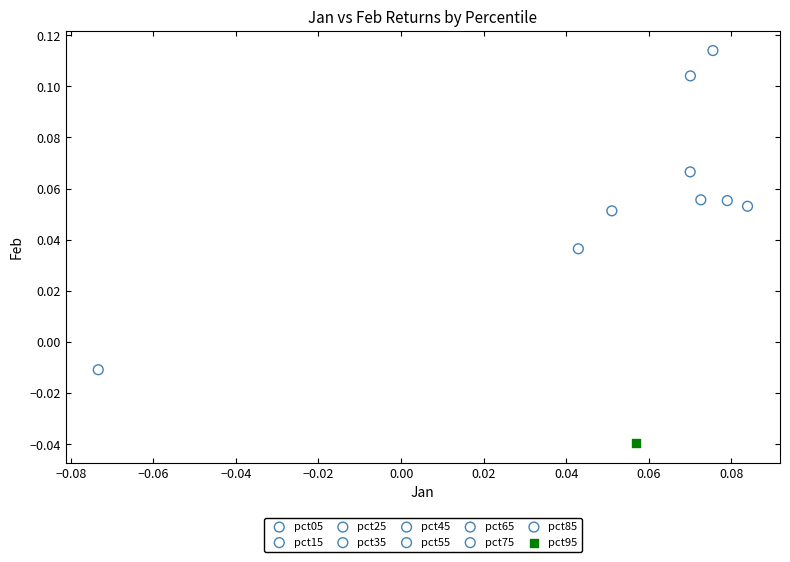

What are all the series names shown in the legend?

pct05, pct15, pct25, pct35, pct45, pct55, pct65, pct75, pct85, pct95